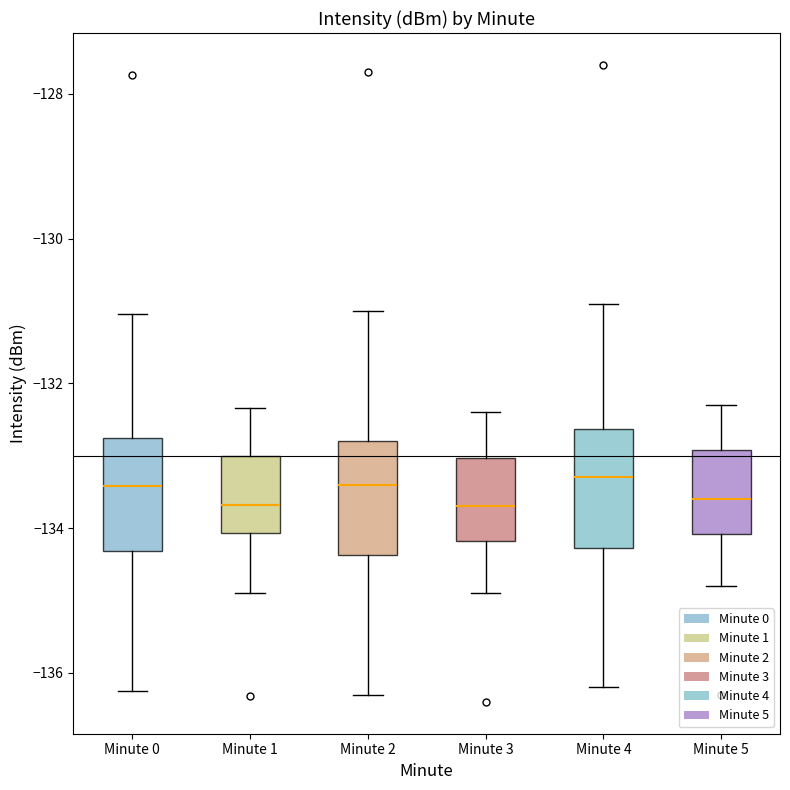

Reading left to right, transcribe this box plot: for each box, give where its median line is, the range the box spans, and where its two whiskers end, as read against the y-axis. The values are not printed on the chart, so give them approximately, as read against the axis.

Minute 0: median -133.4, box -134.4 to -132.8, whiskers -136.2 to -131.0
Minute 1: median -133.6, box -134.0 to -133.0, whiskers -134.8 to -132.4
Minute 2: median -133.4, box -134.4 to -132.8, whiskers -136.2 to -131.0
Minute 3: median -133.6, box -134.2 to -133.0, whiskers -134.8 to -132.4
Minute 4: median -133.2, box -134.2 to -132.6, whiskers -136.2 to -130.8
Minute 5: median -133.6, box -134.0 to -133.0, whiskers -134.8 to -132.2